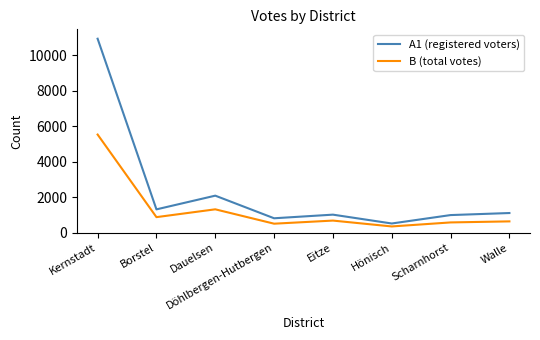

What are all the series names shown in the legend?

A1 (registered voters), B (total votes)